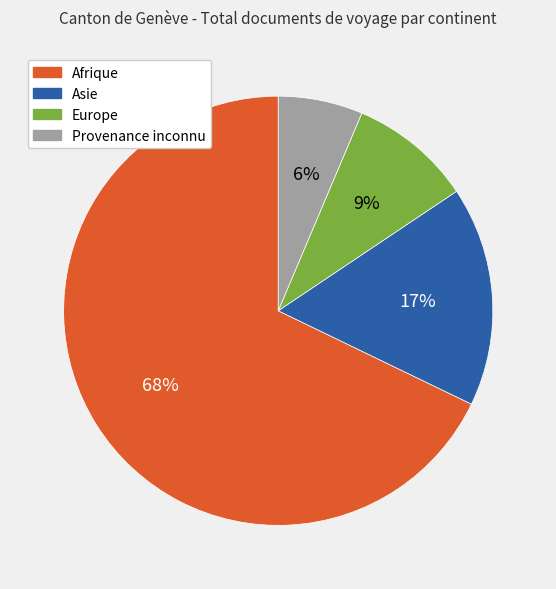

Combined, do Provenance inconnu and Asie account for over 50%?

No